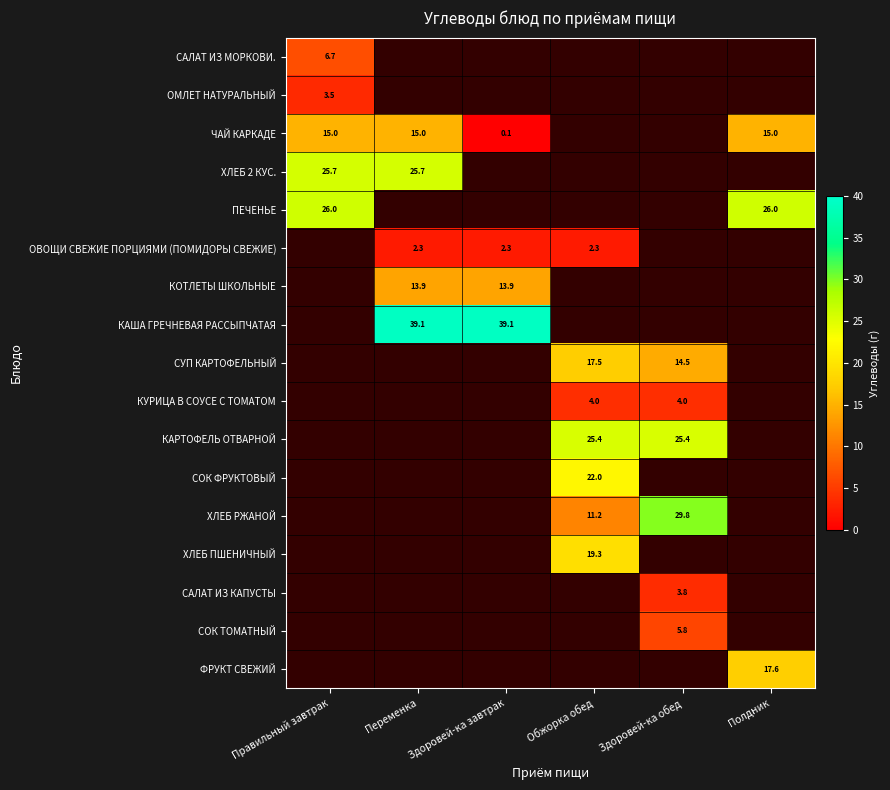

How many values in ОМЛЕТ НАТУРАЛЬНЫЙ are above zero?

1